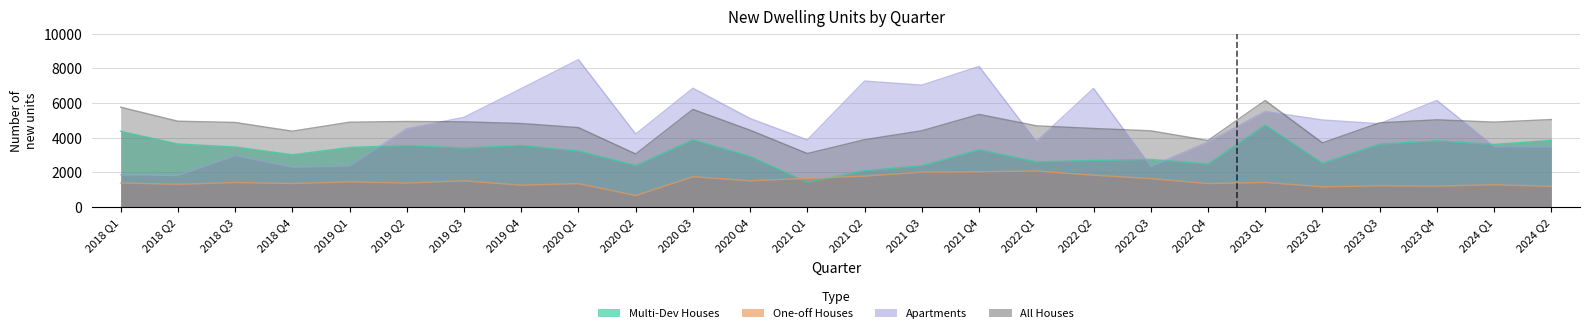

Is it true that All Houses equals 4687 at 2022 Q1?

True